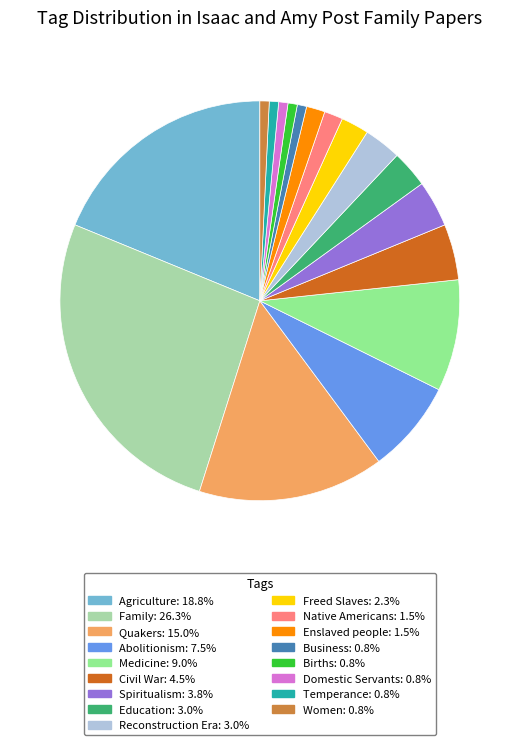

True or false: Domestic Servants accounts for 11% of the total.

False